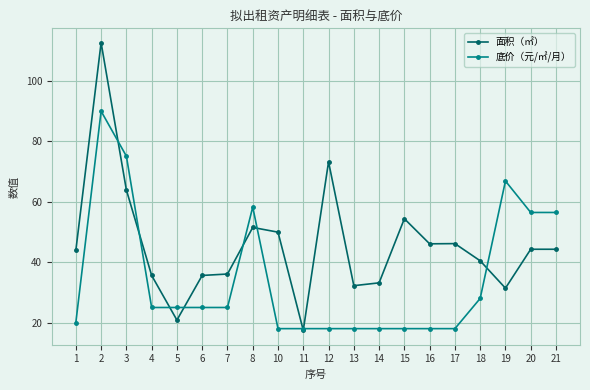

The value of 面积（㎡） at 8 is 51.5. True or false?

True